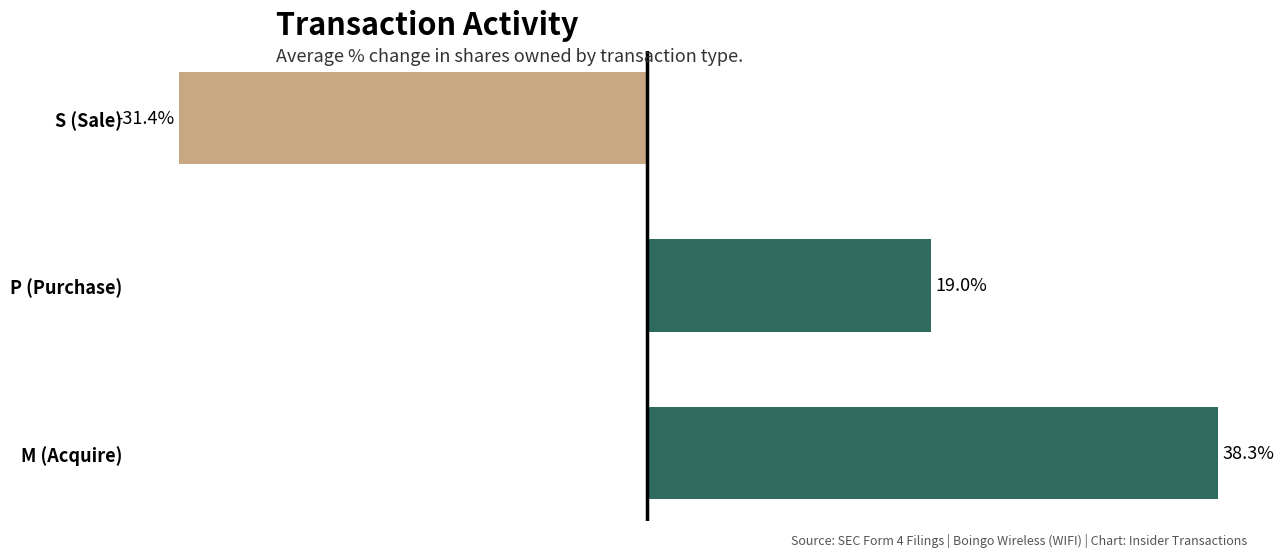

Between M (Acquire) and P (Purchase), which is larger?

M (Acquire)